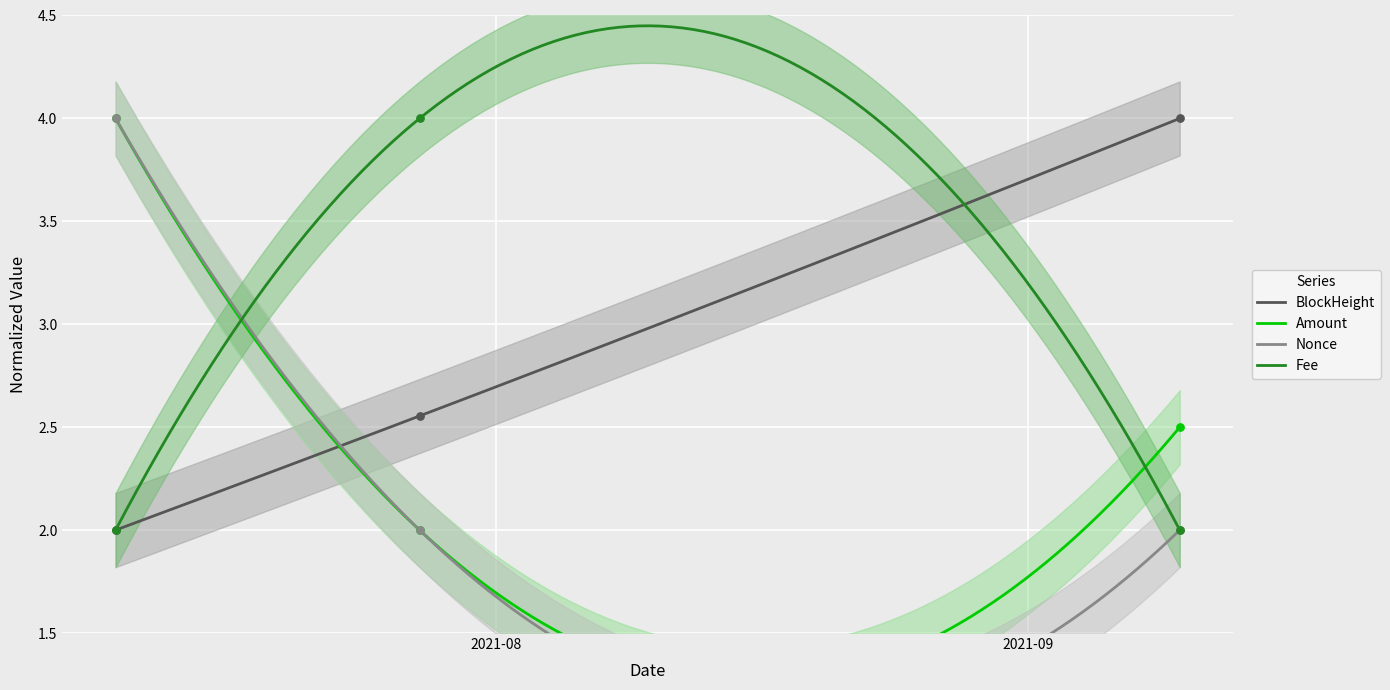

What is the total value across all series at 2021-09-09?

10.5